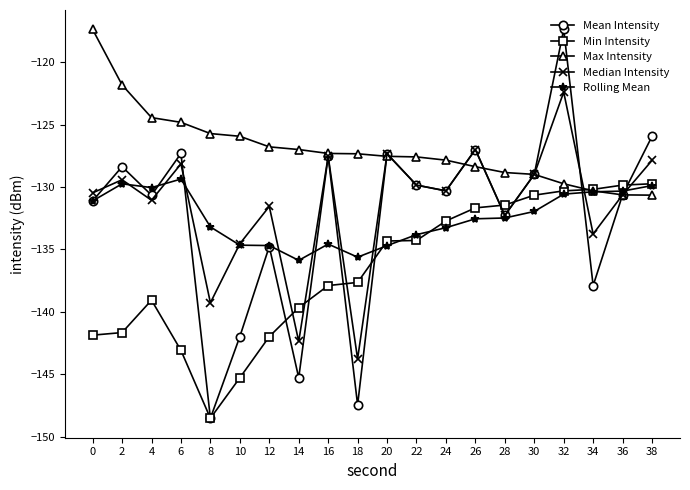

What is the spread (max minus min) of values at 16?

10.6